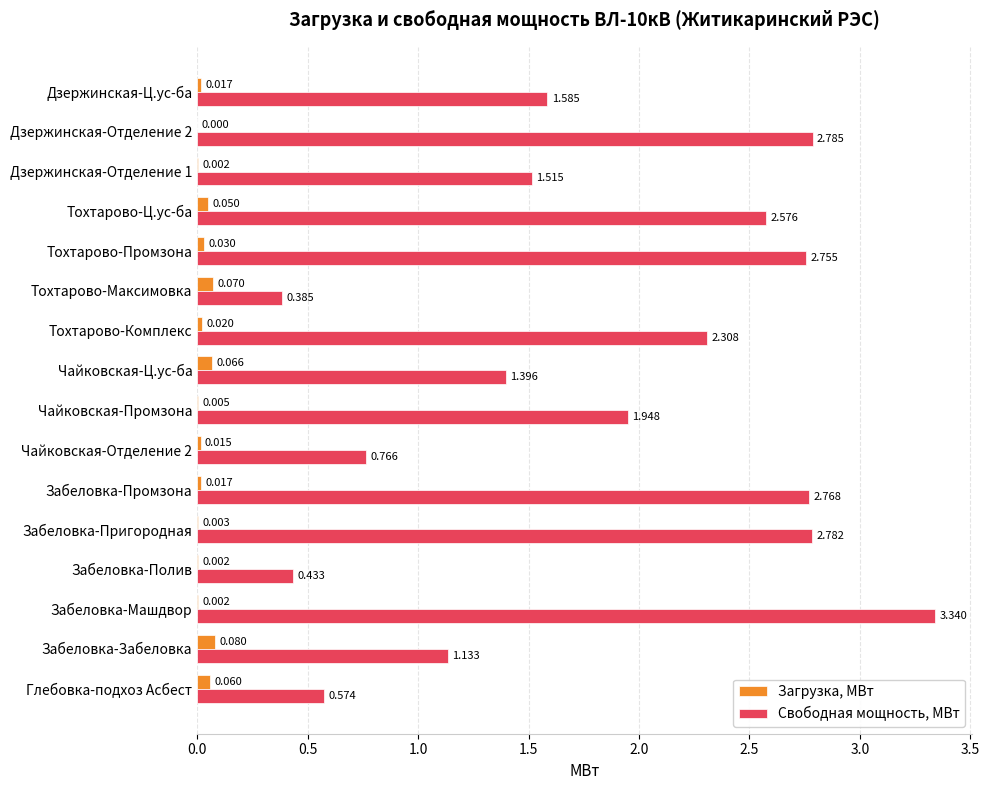

At which label does Свободная мощность, МВт reach its peak?

Забеловка-Машдвор